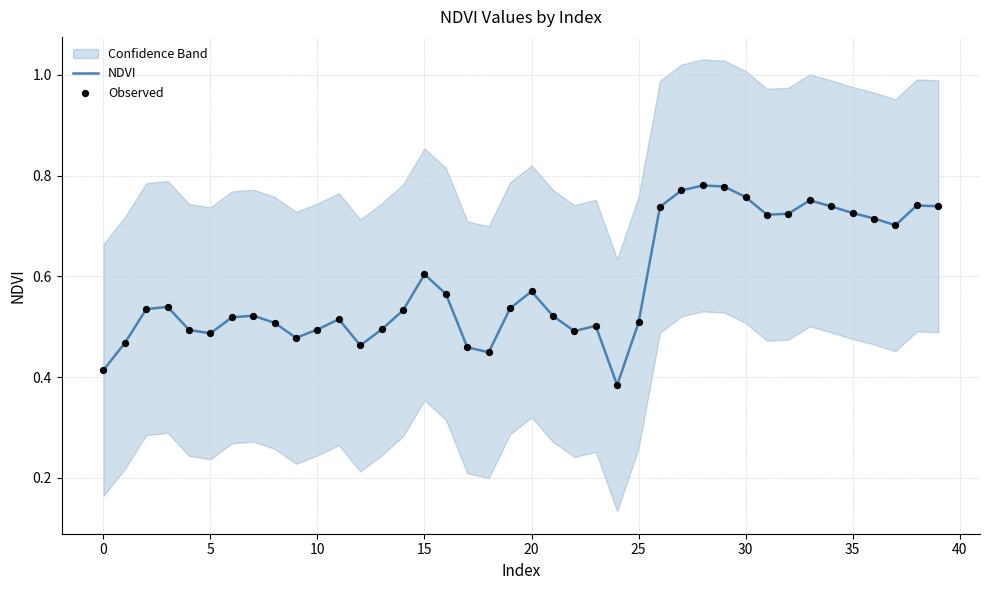

What is the total value across all series at 24?

0.8